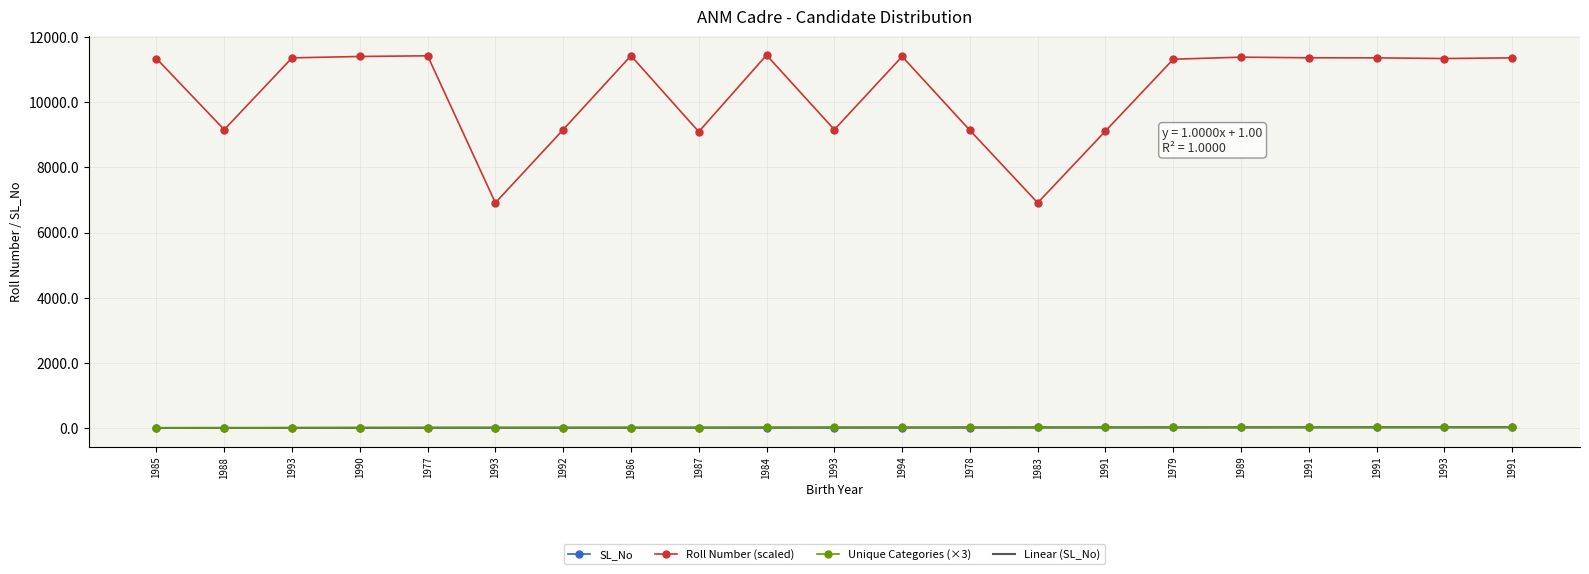

At which category does Roll Number (scaled) reach its first local peak?

1977